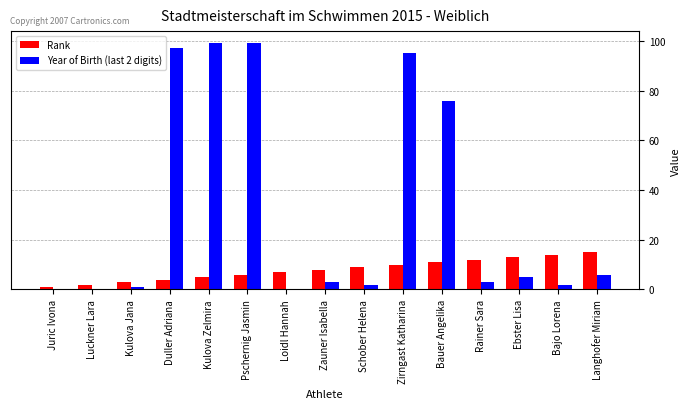

What is the sum of the Year of Birth (last 2 digits) values at Ebster Lisa and Schober Helena?

7